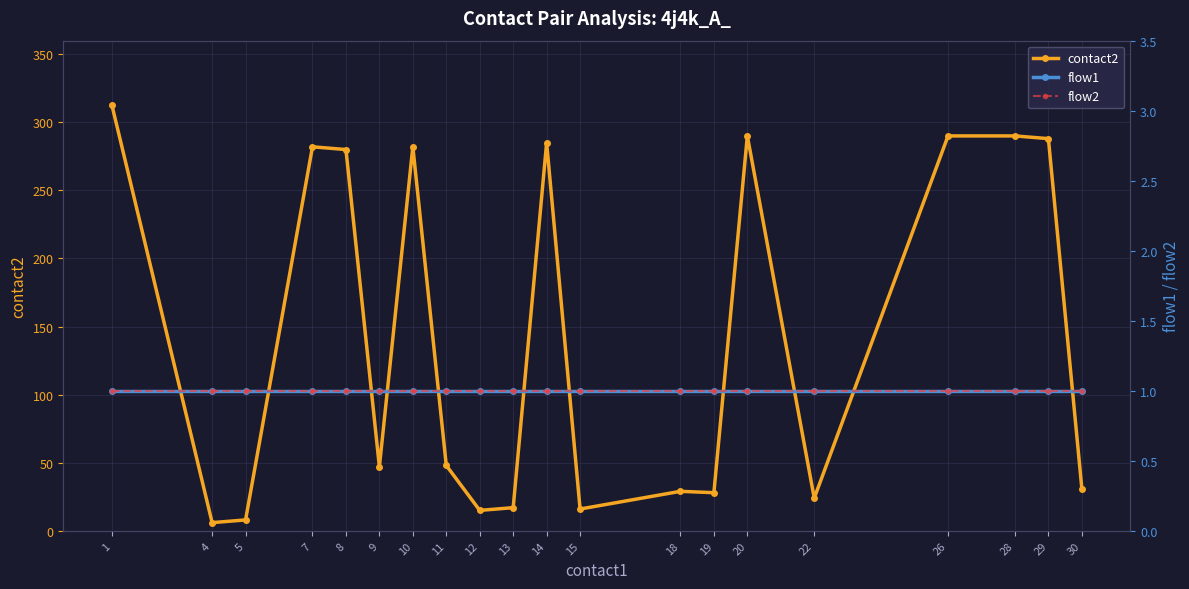

What is the value of the flow2 point at the 5th from the left?

1